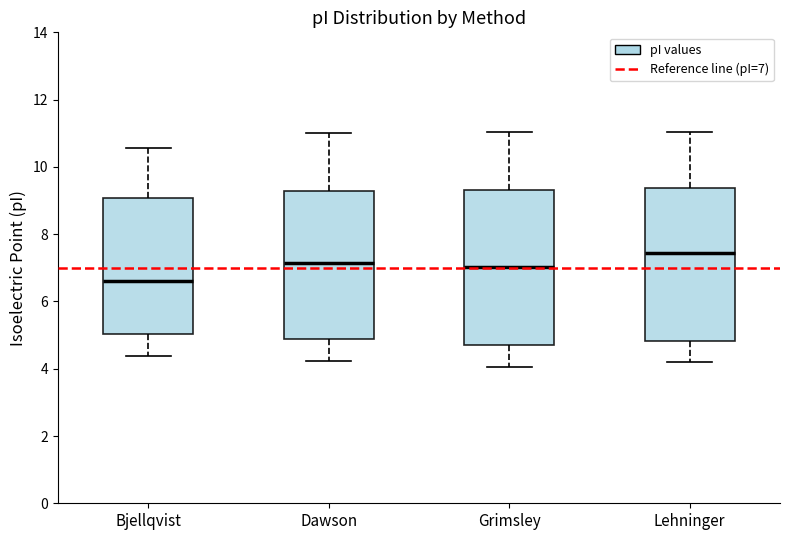

Reading left to right, read every box against the y-axis: the position of its median line, the range the box covers, and the ends of its whiskers. The values are not printed on the chart, so give them approximately, as read against the axis.

Bjellqvist: median 6.6, box 5.0 to 9.0, whiskers 4.4 to 10.6
Dawson: median 7.2, box 4.8 to 9.2, whiskers 4.2 to 11.0
Grimsley: median 7.0, box 4.8 to 9.4, whiskers 4.0 to 11.0
Lehninger: median 7.4, box 4.8 to 9.4, whiskers 4.2 to 11.0